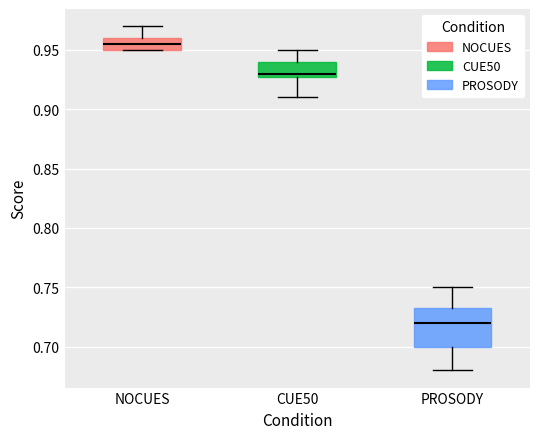

Where does the upper whisker of the box for CUE50 end on the y-axis? The values are not printed on the chart, so give them approximately, as read against the axis.

0.950